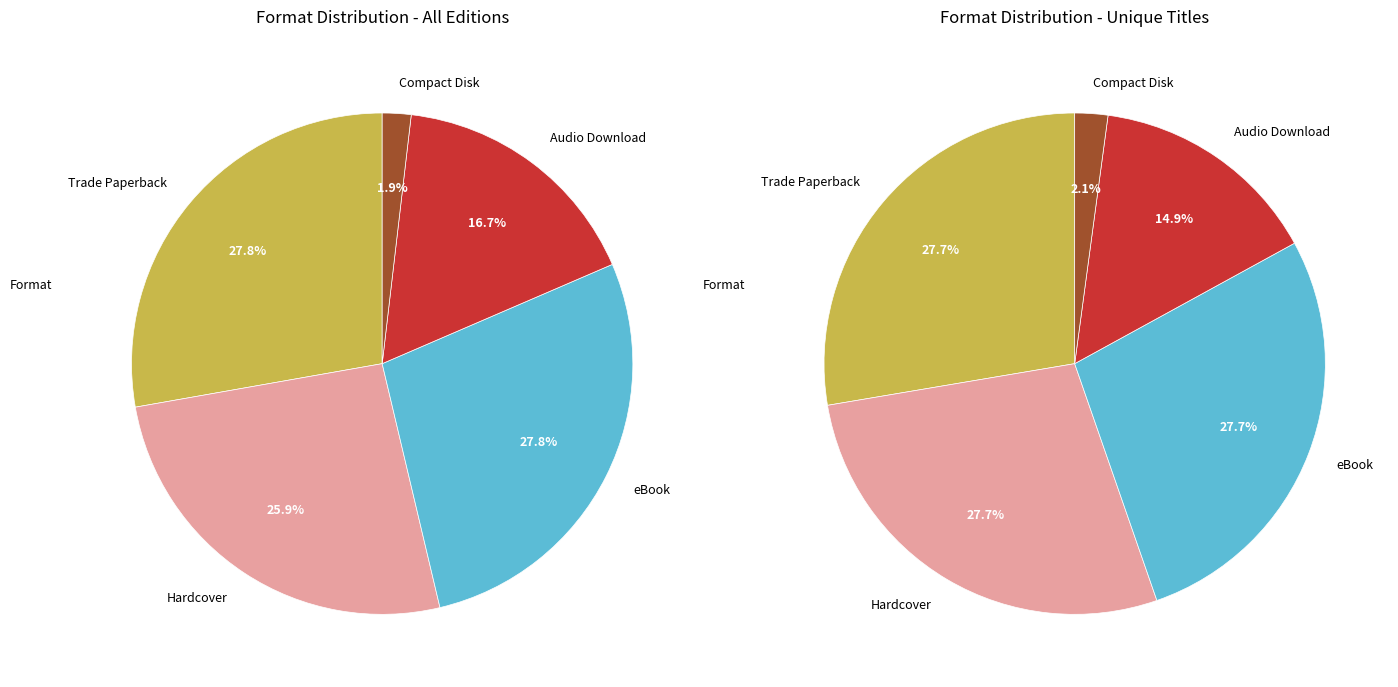

Count the number of slices in the pie.

5